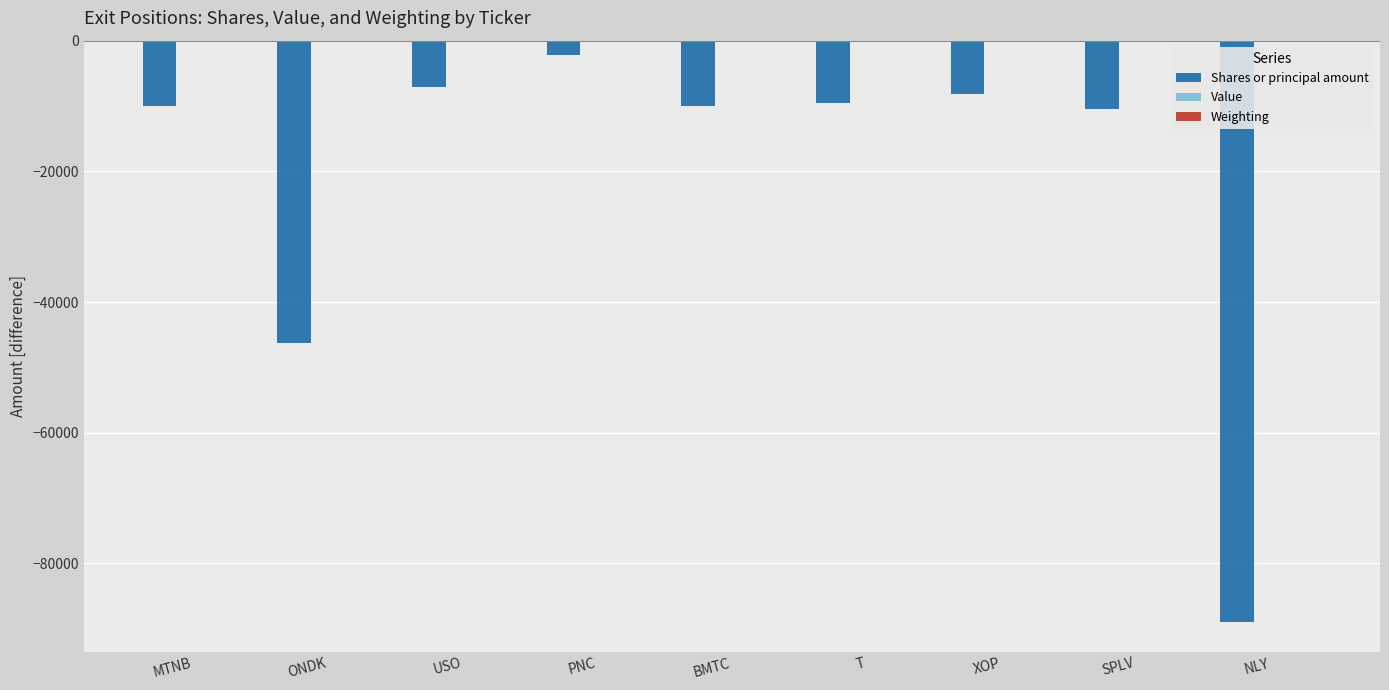

At which label does Shares or principal amount reach its peak?

PNC